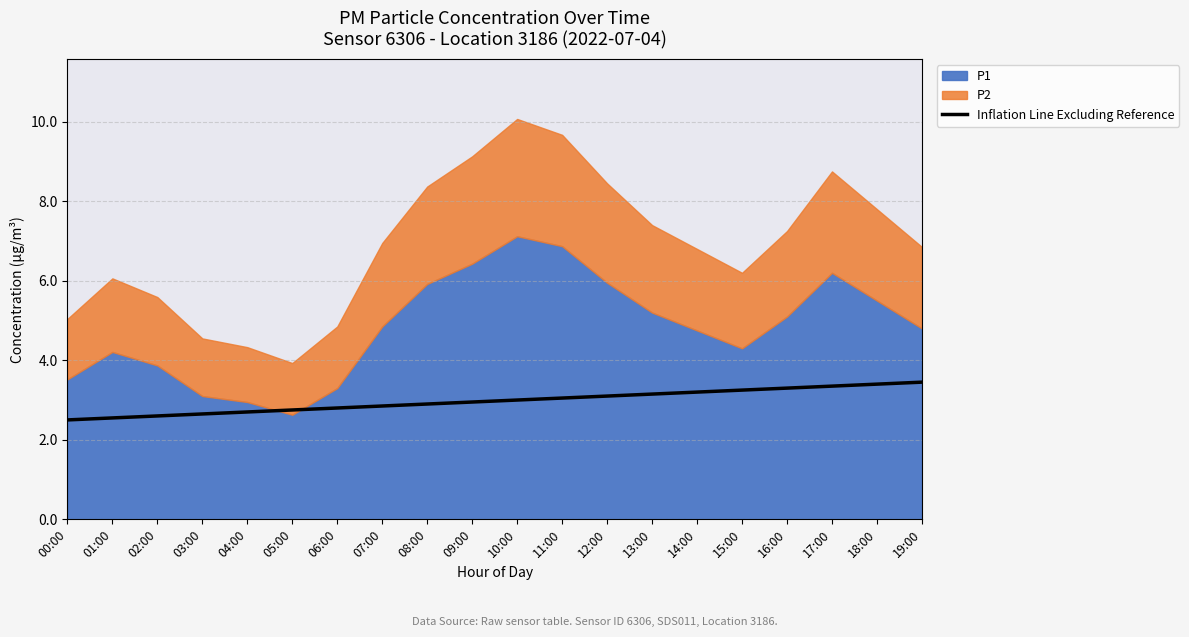

What is the maximum value for Inflation Line Excluding Reference?

3.5